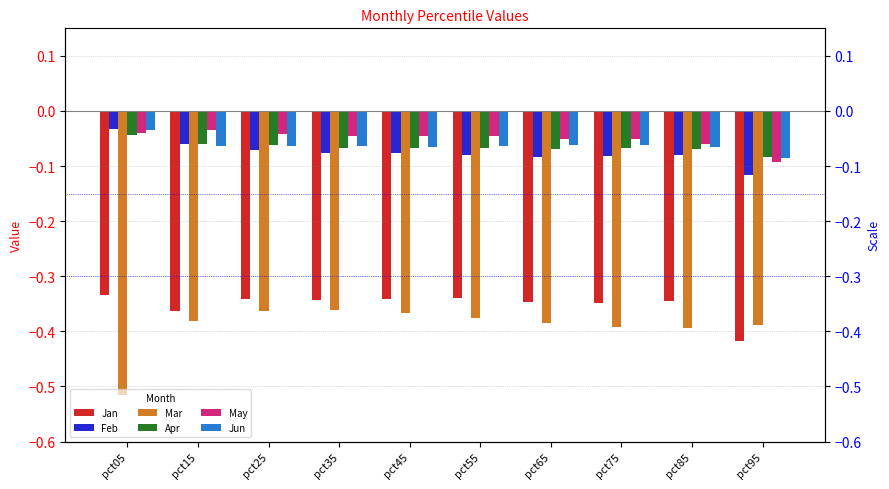

At which category is the sum across all series the highest?

pct25